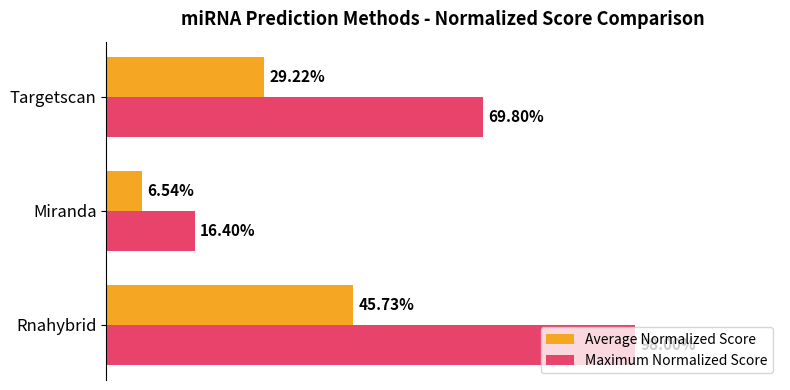

What are all the series names shown in the legend?

Average Normalized Score, Maximum Normalized Score